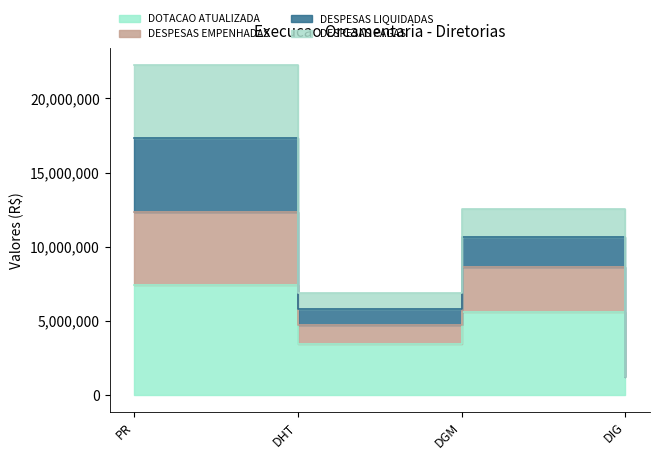

What is the difference between the maximum and minimum values in the DESPESAS EMPENHADAS series?

16092276.0